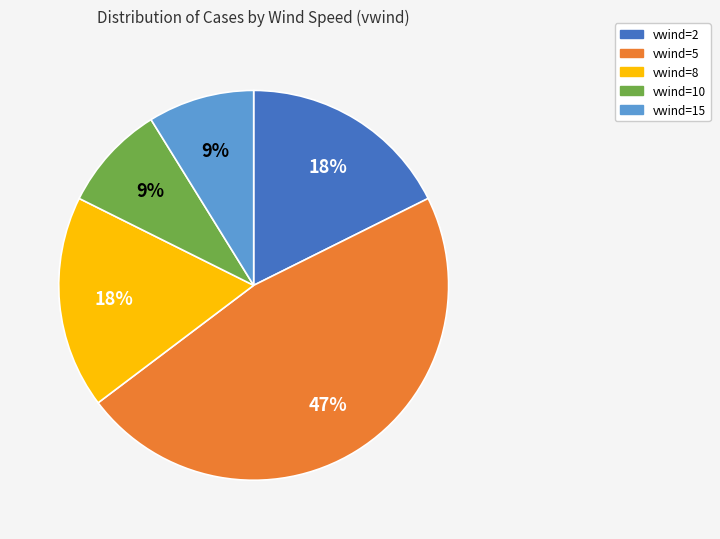

Combined, do vwind=8 and vwind=10 account for over 50%?

No